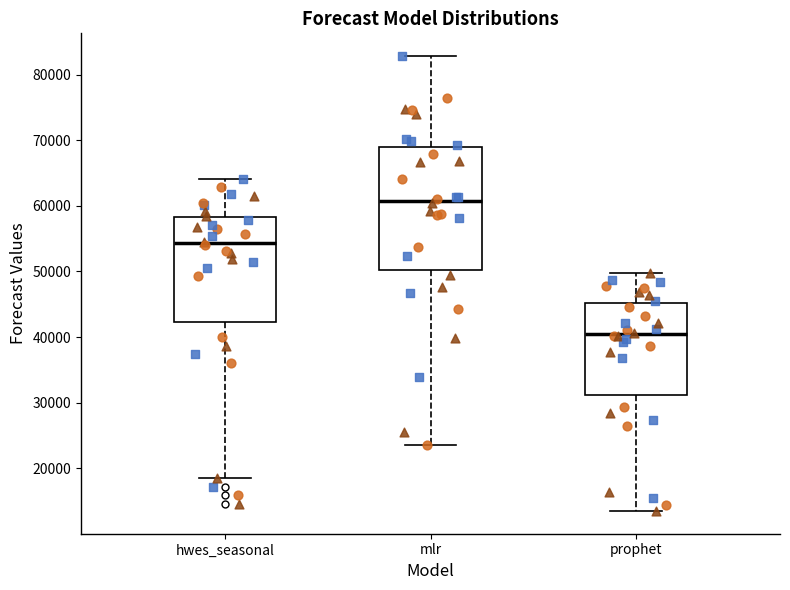

Reading left to right, read every box against the y-axis: the position of its median line, the range the box covers, and the ends of its whiskers. The values are not printed on the chart, so give them approximately, as read against the axis.

hwes_seasonal: median 54000, box 42000 to 58000, whiskers 19000 to 64000
mlr: median 61000, box 50000 to 69000, whiskers 24000 to 83000
prophet: median 40000, box 31000 to 45000, whiskers 14000 to 50000